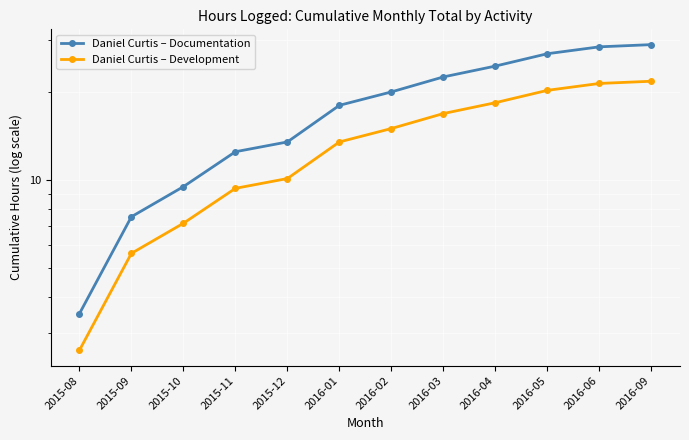

Which series has the largest total across all categories?

Daniel Curtis – Documentation